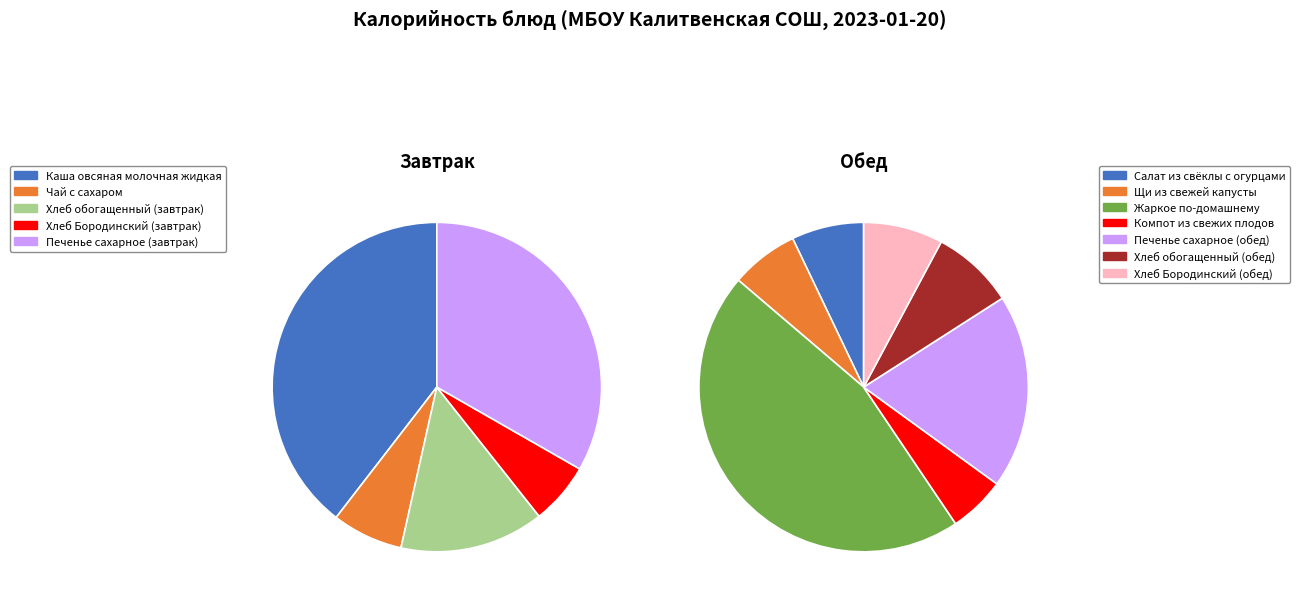

How many slices are in this pie chart?

12